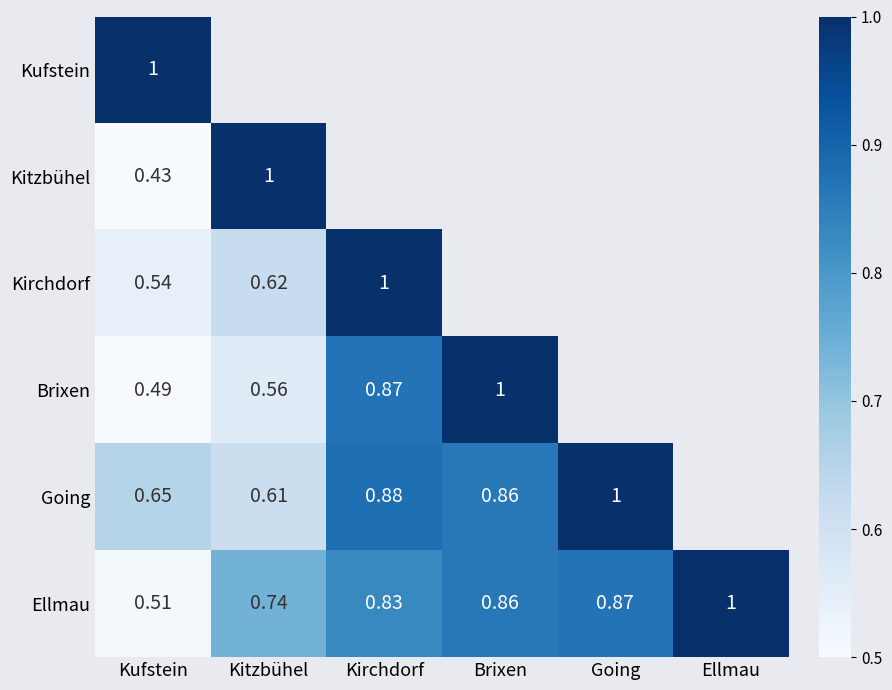

At which label is Ellmau closest to 0?

Kufstein